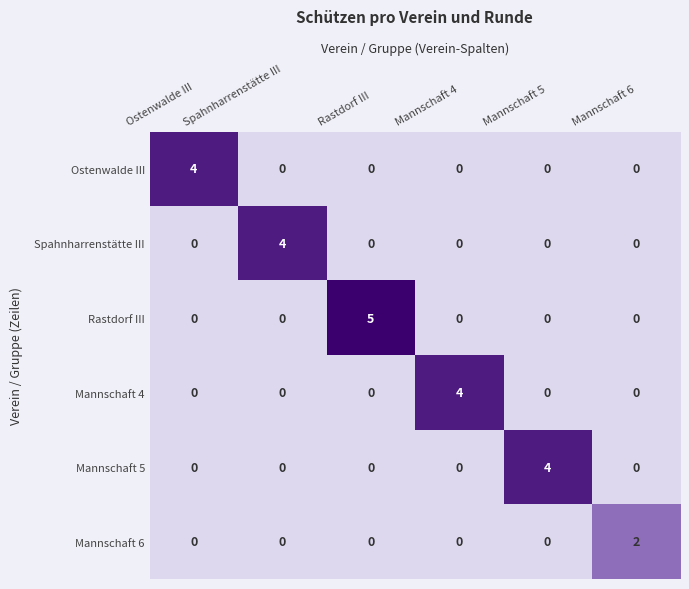

Is it true that Rastdorf III equals 2 at Mannschaft 5?

False